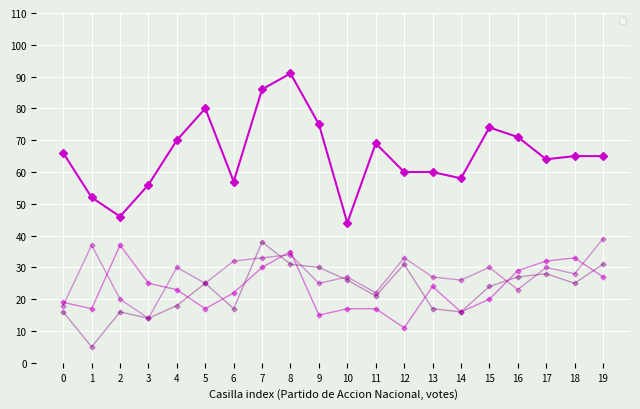

What is the difference between the highest and lowest values at 0?

50